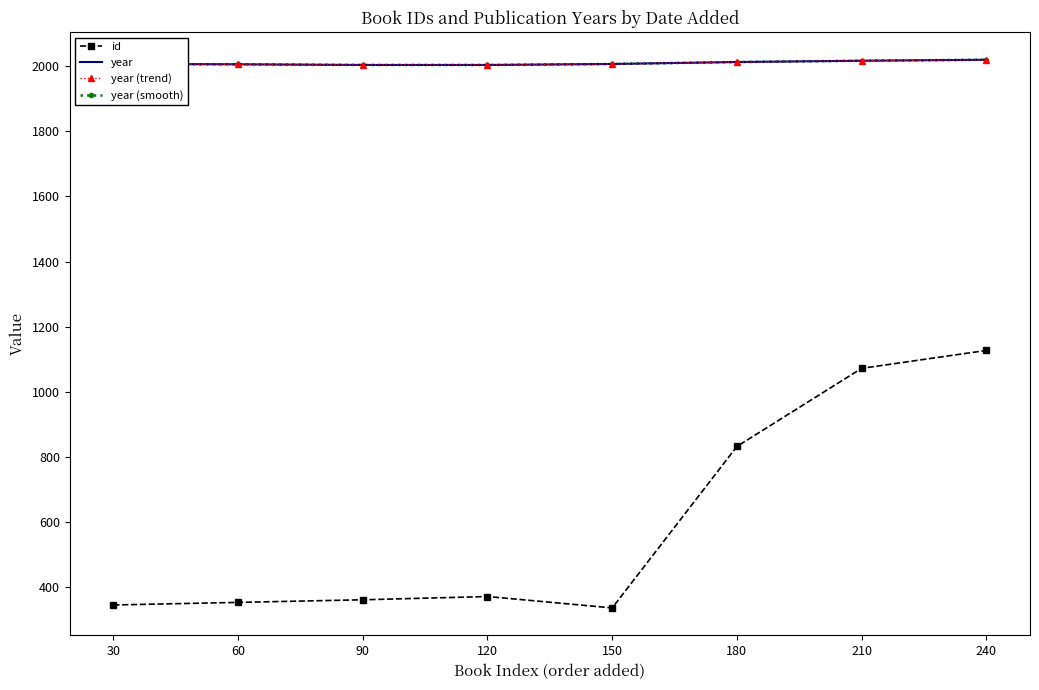

Which category has the highest value in the year (trend) series?

240